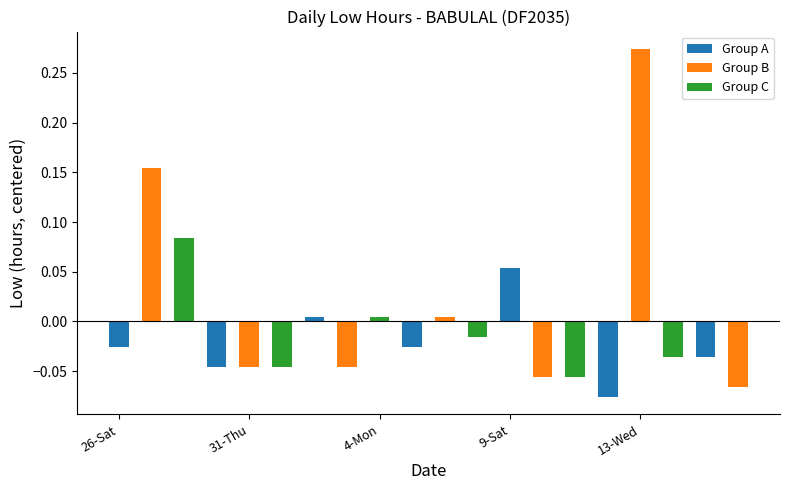

How many bars are there in total?

20